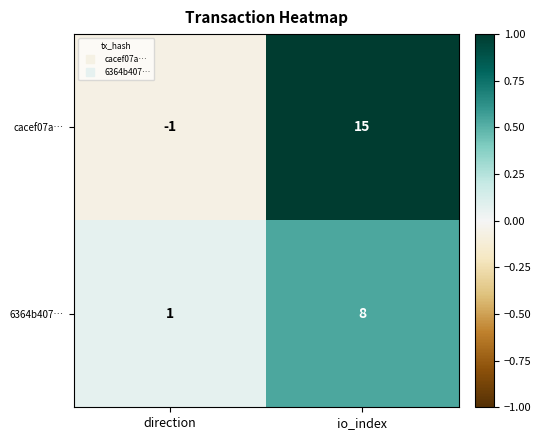

Rank the series at direction from highest to lowest value.

6364b407…, cacef07a…